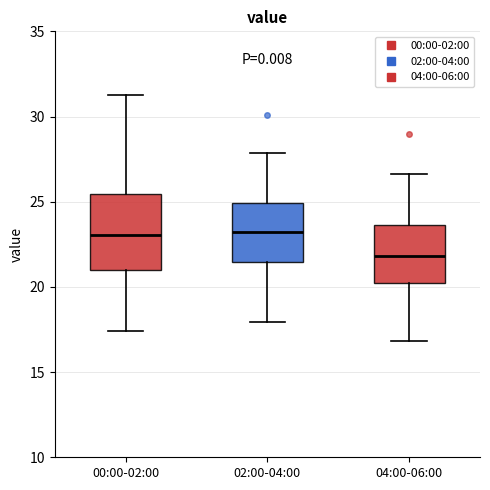

Reading left to right, read every box against the y-axis: the position of its median line, the range the box covers, and the ends of its whiskers. The values are not printed on the chart, so give them approximately, as read against the axis.

00:00-02:00: median 23.0, box 21.0 to 25.5, whiskers 17.5 to 31.5
02:00-04:00: median 23.5, box 21.5 to 25.0, whiskers 18.0 to 28.0
04:00-06:00: median 22.0, box 20.0 to 23.5, whiskers 17.0 to 26.5